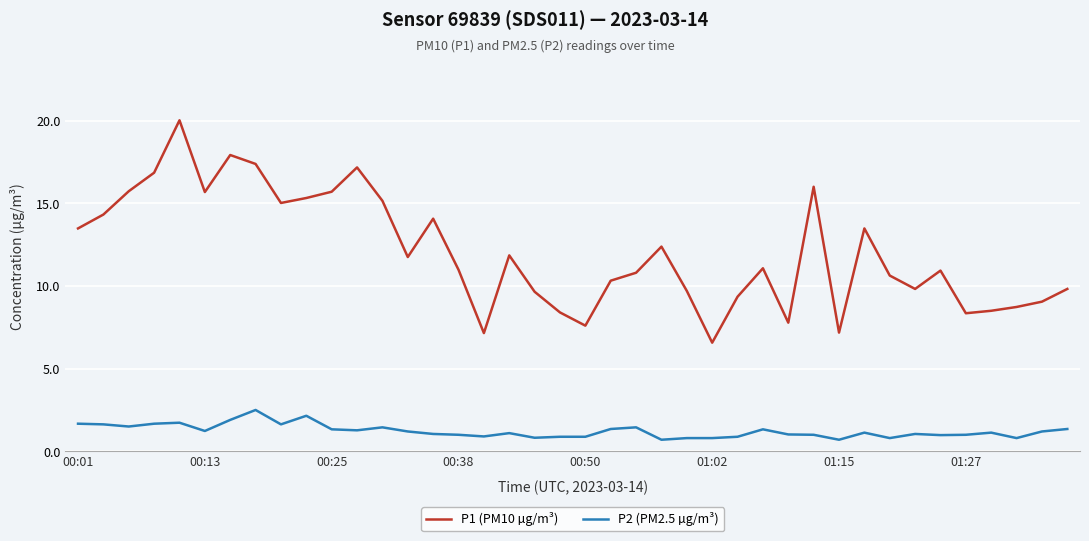

Rank the series by their average value, from highest to lowest.

P1 (PM10 µg/m³), P2 (PM2.5 µg/m³)